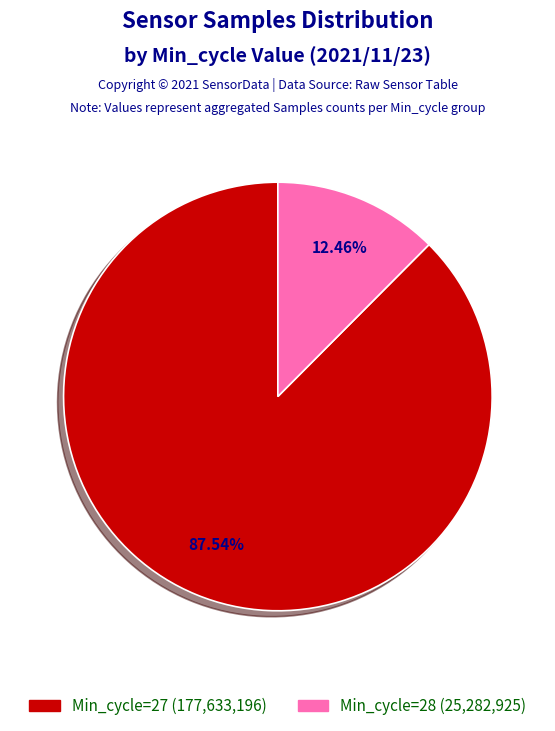

Is there a majority slice in this chart?

Yes